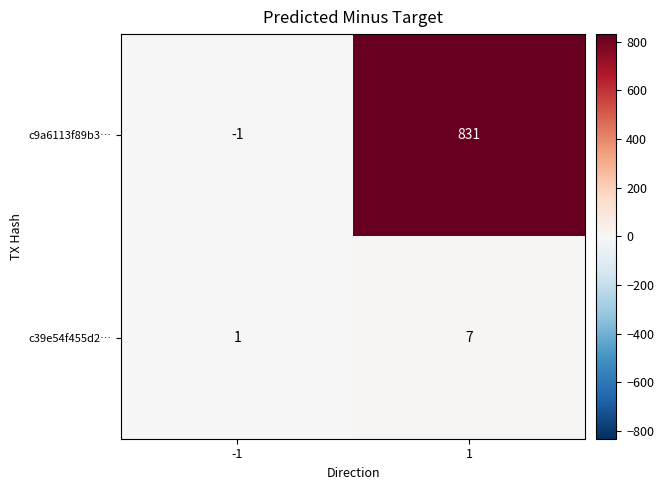

Reading left to right, list all the values displayed in this chart.

c9a6113f89b3…: -1=-1	1=831
c39e54f455d2…: -1=1	1=7